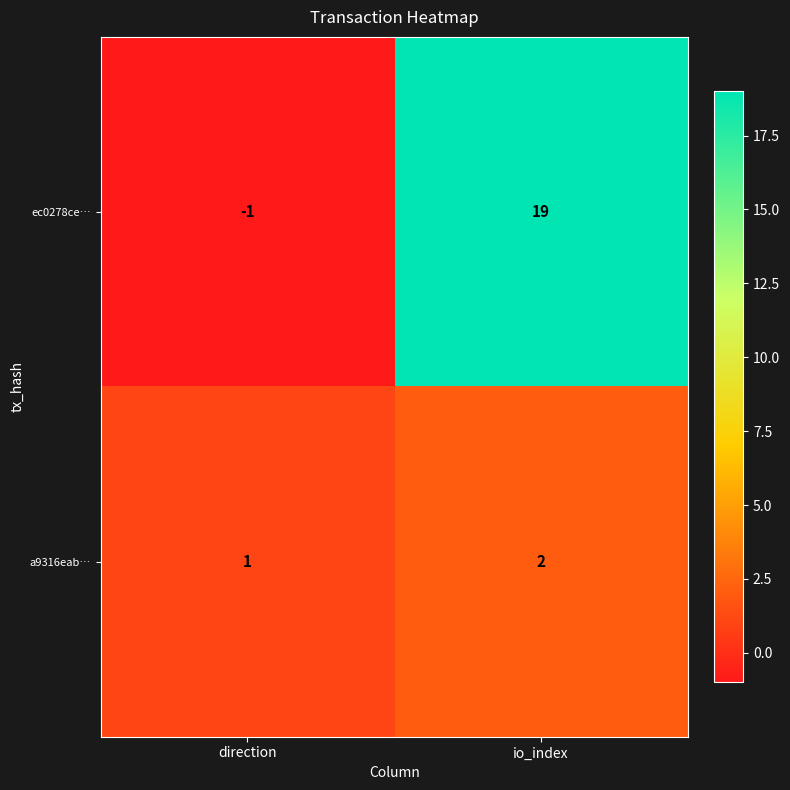

Reading left to right, what are all the values shown in this chart?

ec0278ce…: -1	19
a9316eab…: 1	2